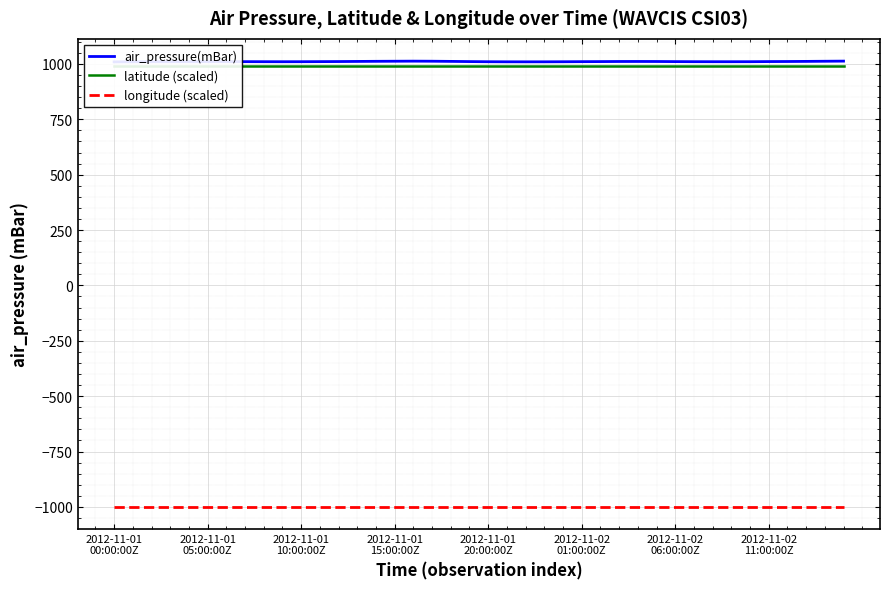

What is the label of the 38th point from the left?

37